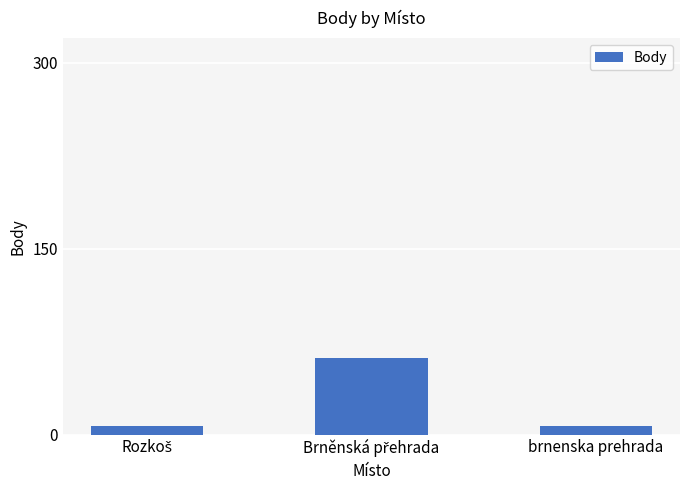

What is the label of the 3rd bar from the left?

brnenska prehrada